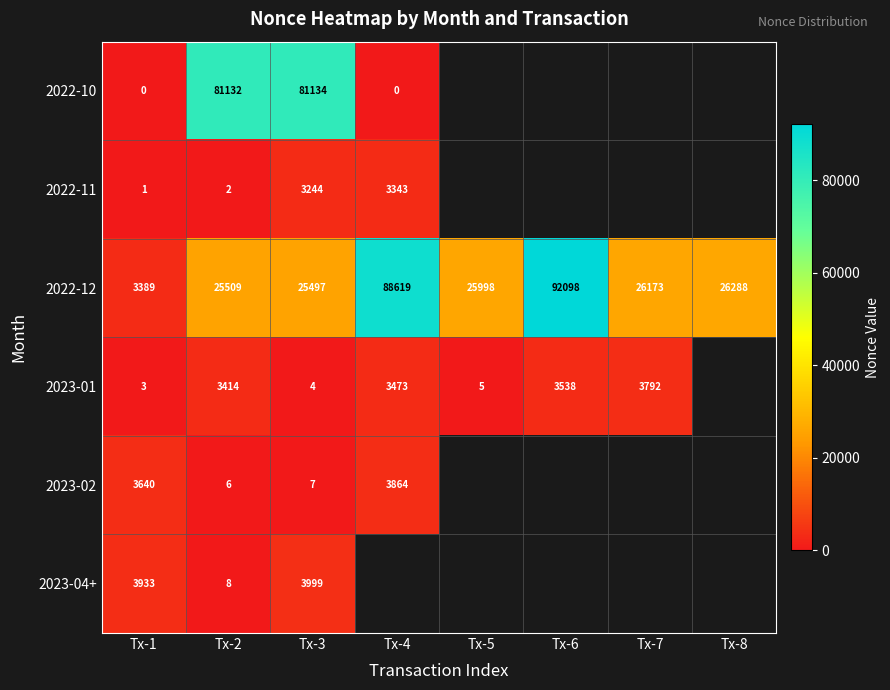

The 2022-12 series shows 33657 at Tx-2. True or false?

False